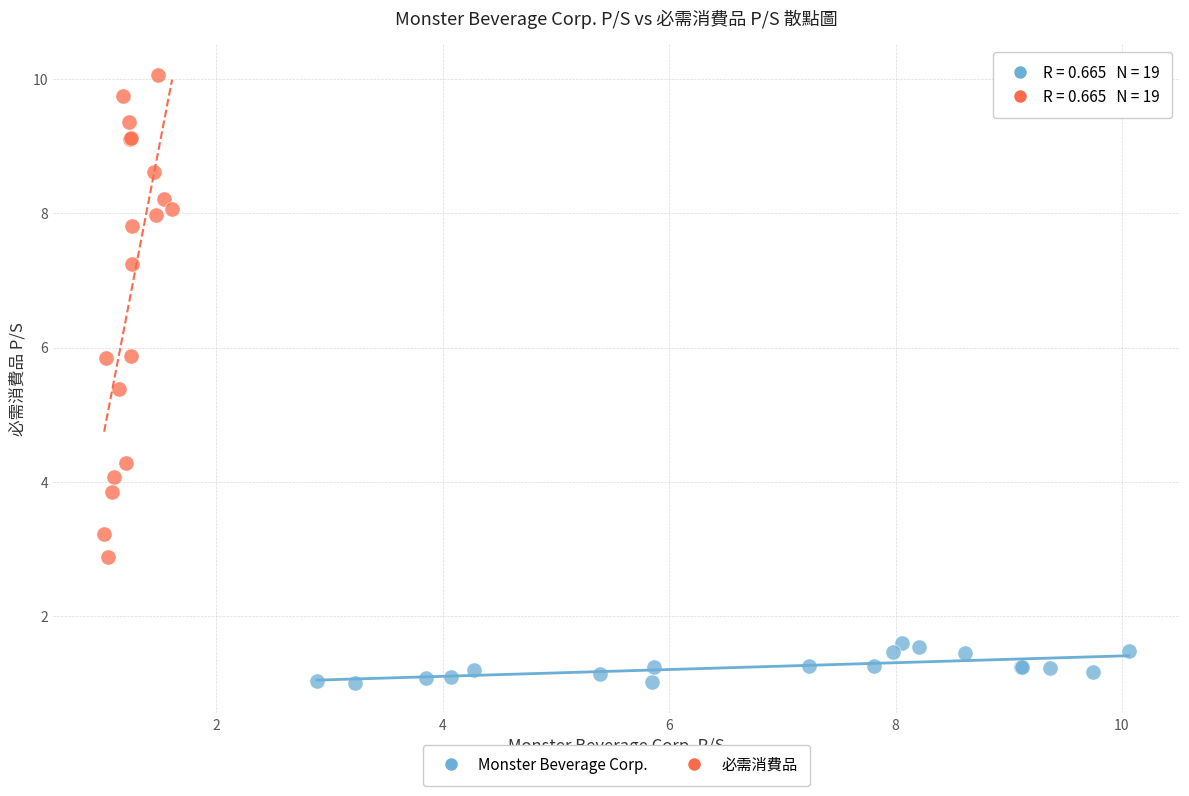

Which series has the largest Y range (max minus min)?

必需消費品